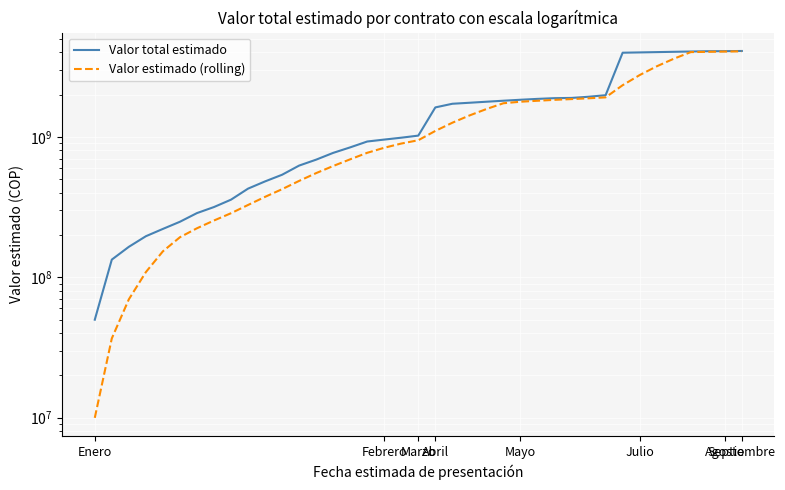

What is the total value across all series at 8?

642635670.0